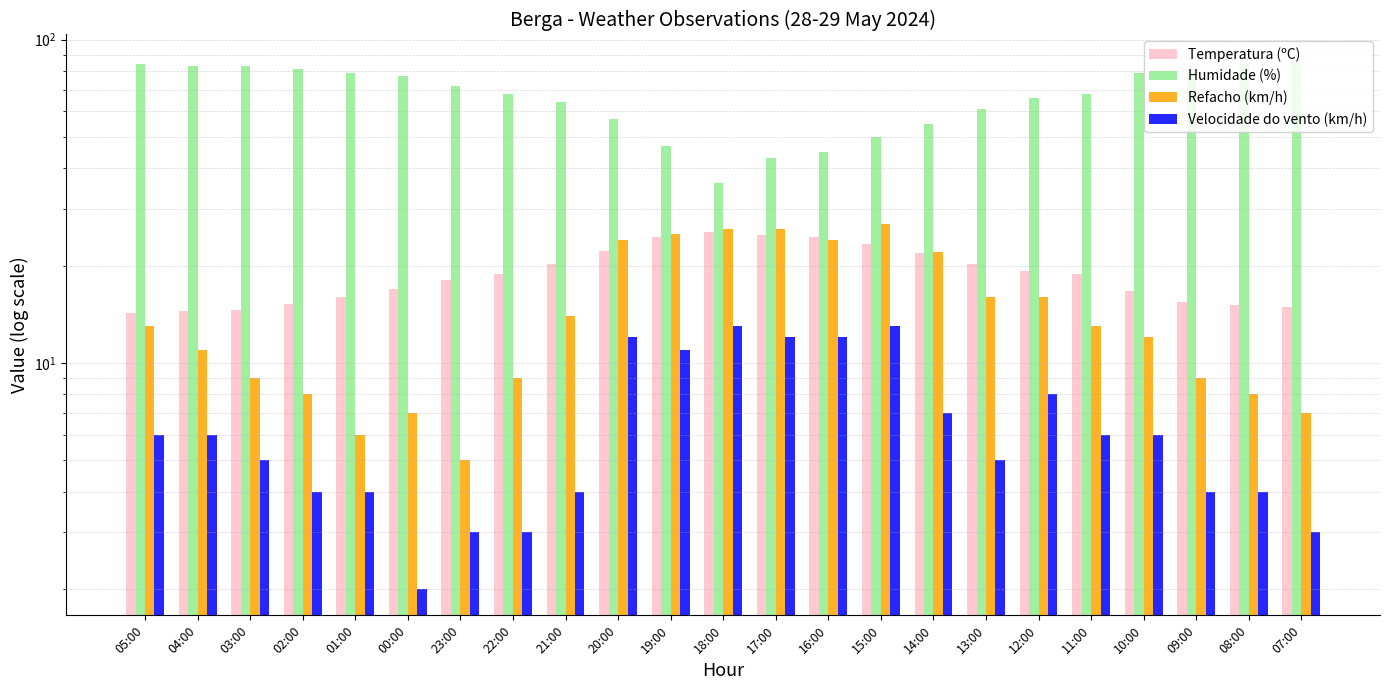

Reading right to left, extract all data points from this chart.

Temperatura (ºC): 07:00=14.9	08:00=15.1	09:00=15.4	10:00=16.7	11:00=18.9	12:00=19.3	13:00=20.3	14:00=21.9	15:00=23.3	16:00=24.6	17:00=24.9	18:00=25.4	19:00=24.5	20:00=22.2	21:00=20.3	22:00=18.9	23:00=18.0	00:00=16.9	01:00=16.0	02:00=15.2	03:00=14.6	04:00=14.5	05:00=14.3
Humidade (%): 07:00=86.0	08:00=84.0	09:00=81.0	10:00=79.0	11:00=68.0	12:00=66.0	13:00=61.0	14:00=55.0	15:00=50.0	16:00=45.0	17:00=43.0	18:00=36.0	19:00=47.0	20:00=57.0	21:00=64.0	22:00=68.0	23:00=72.0	00:00=77.0	01:00=79.0	02:00=81.0	03:00=83.0	04:00=83.0	05:00=84.0
Refacho (km/h): 07:00=7.0	08:00=8.0	09:00=9.0	10:00=12.0	11:00=13.0	12:00=16.0	13:00=16.0	14:00=22.0	15:00=27.0	16:00=24.0	17:00=26.0	18:00=26.0	19:00=25.0	20:00=24.0	21:00=14.0	22:00=9.0	23:00=5.0	00:00=7.0	01:00=6.0	02:00=8.0	03:00=9.0	04:00=11.0	05:00=13.0
Velocidade do vento (km/h): 07:00=3.0	08:00=4.0	09:00=4.0	10:00=6.0	11:00=6.0	12:00=8.0	13:00=5.0	14:00=7.0	15:00=13.0	16:00=12.0	17:00=12.0	18:00=13.0	19:00=11.0	20:00=12.0	21:00=4.0	22:00=3.0	23:00=3.0	00:00=2.0	01:00=4.0	02:00=4.0	03:00=5.0	04:00=6.0	05:00=6.0